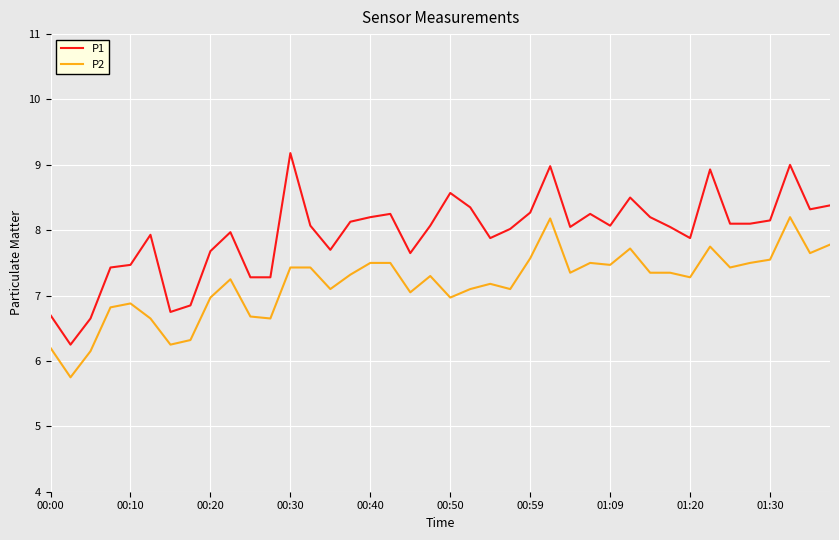

Which series has the widest spread of values?

P1